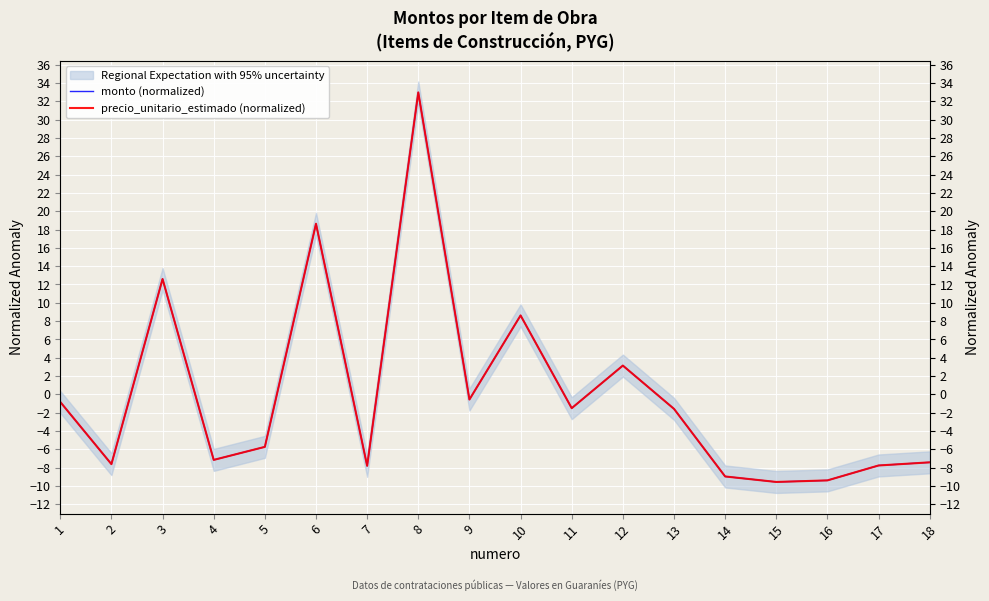

Reading left to right, list all the values displayed in this chart.

monto (normalized): 1=-0.8	2=-7.6	3=12.6	4=-7.2	5=-5.7	6=18.6	7=-7.8	8=33.0	9=-0.6	10=8.6	11=-1.5	12=3.1	13=-1.6	14=-9.0	15=-9.6	16=-9.4	17=-7.8	18=-7.4
precio_unitario_estimado (normalized): 1=-0.8	2=-7.6	3=12.6	4=-7.2	5=-5.7	6=18.6	7=-7.8	8=33.0	9=-0.6	10=8.6	11=-1.5	12=3.1	13=-1.6	14=-9.0	15=-9.6	16=-9.4	17=-7.8	18=-7.4